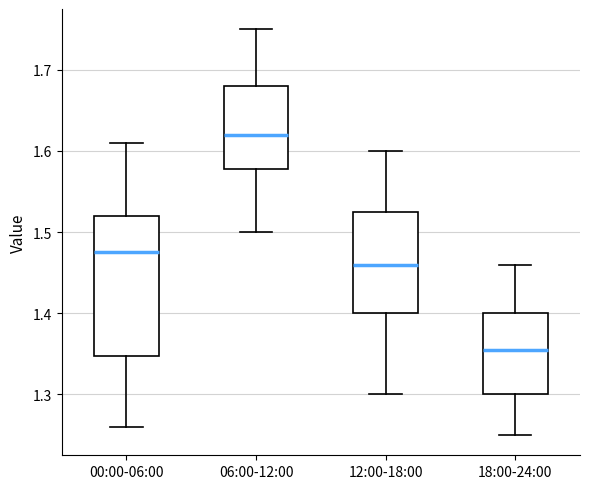

Which box's median line is the highest?

06:00-12:00